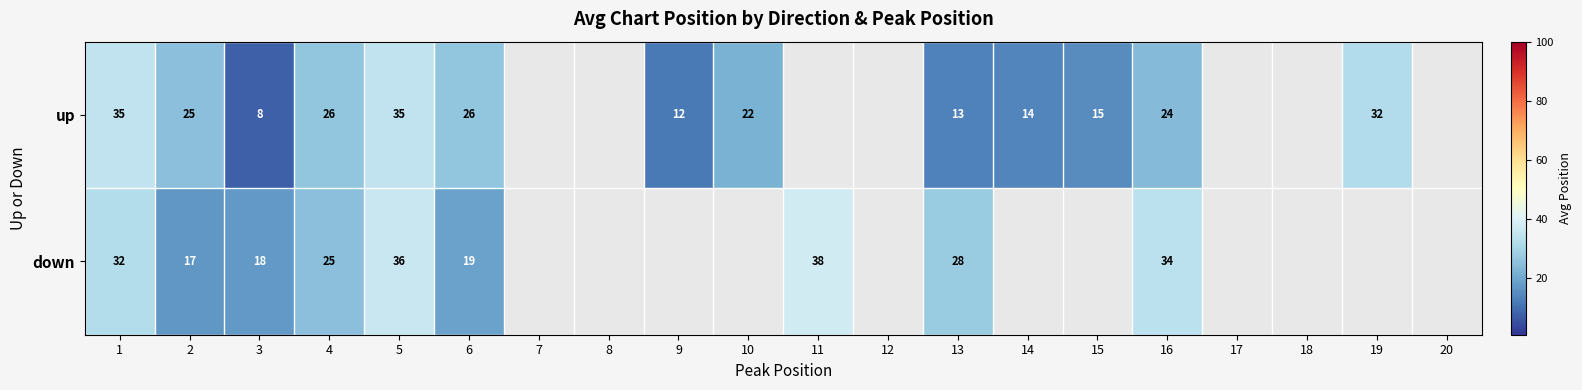

Rank the series at 16 from highest to lowest value.

down, up